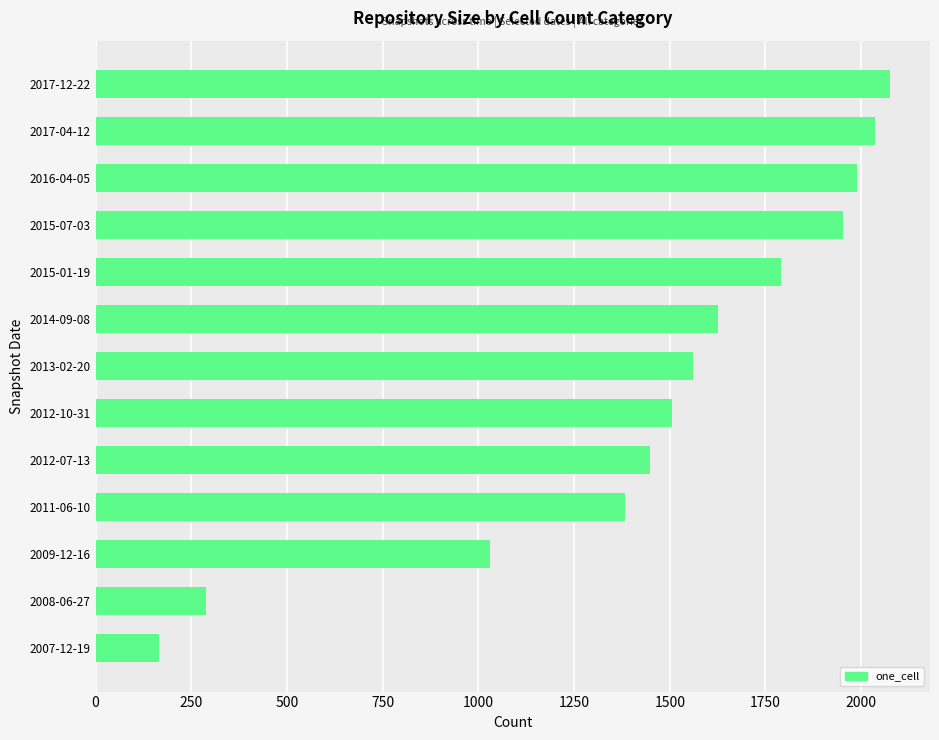

What is the minimum value shown in the chart?

167